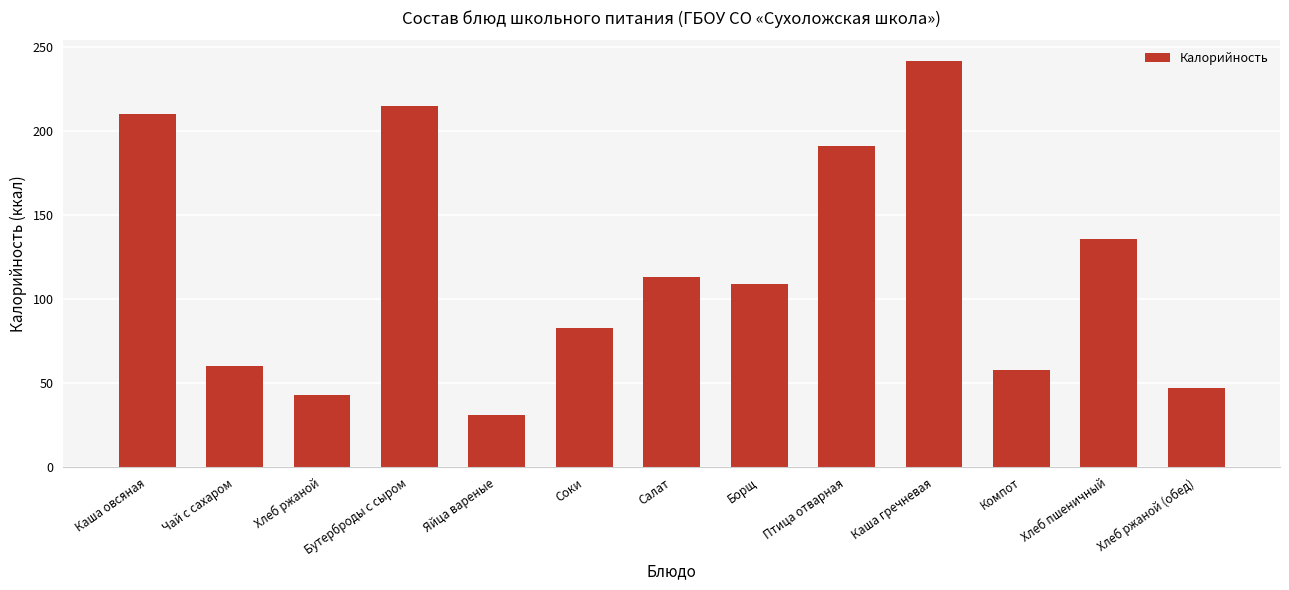

What is the change in value from Каша гречневая to Хлеб пшеничный?

-106